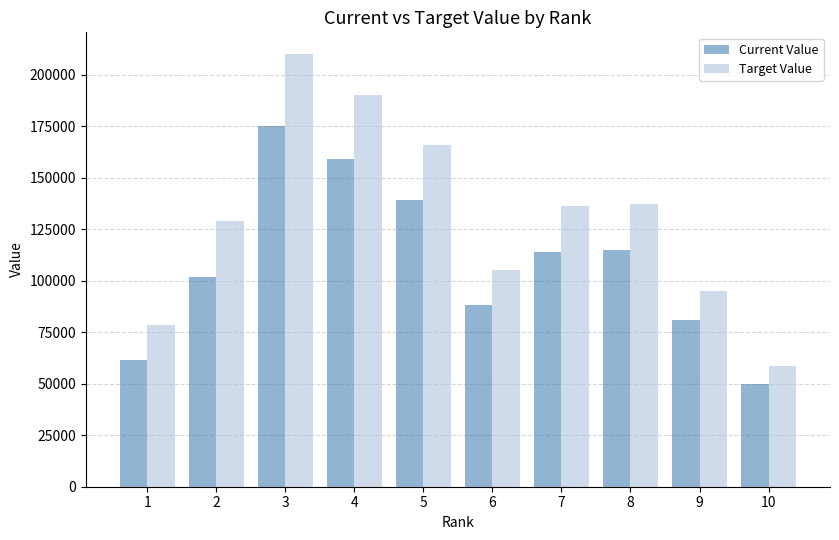

Reading left to right, transcribe all the data shown in this chart.

Current Value: 61300	102000	175000	159000	139000	88000	114000	115000	81000	50000
Target Value: 78700	129000	210000	190000	166000	105000	136000	137000	95000	58500